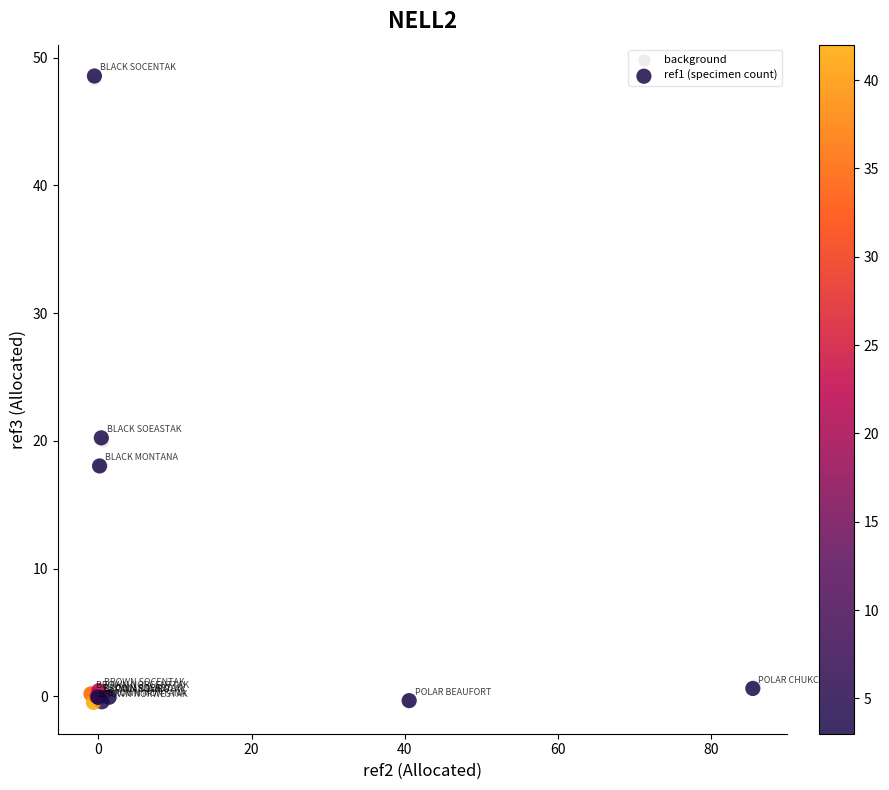

Which series has the largest Y range (max minus min)?

ref1 (specimen count)